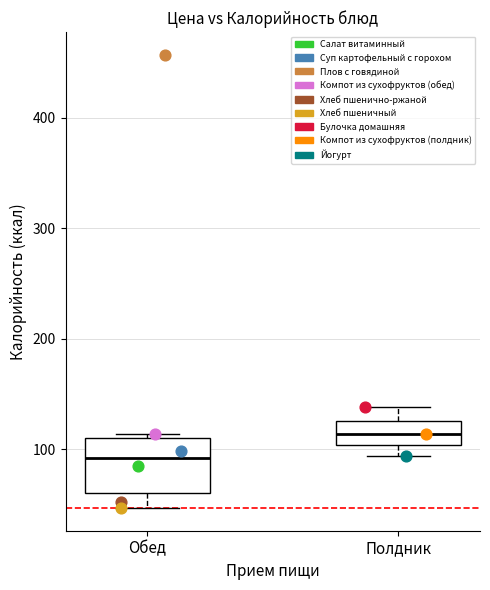

Which series reaches the maximum Y coordinate?

Плов с говядиной